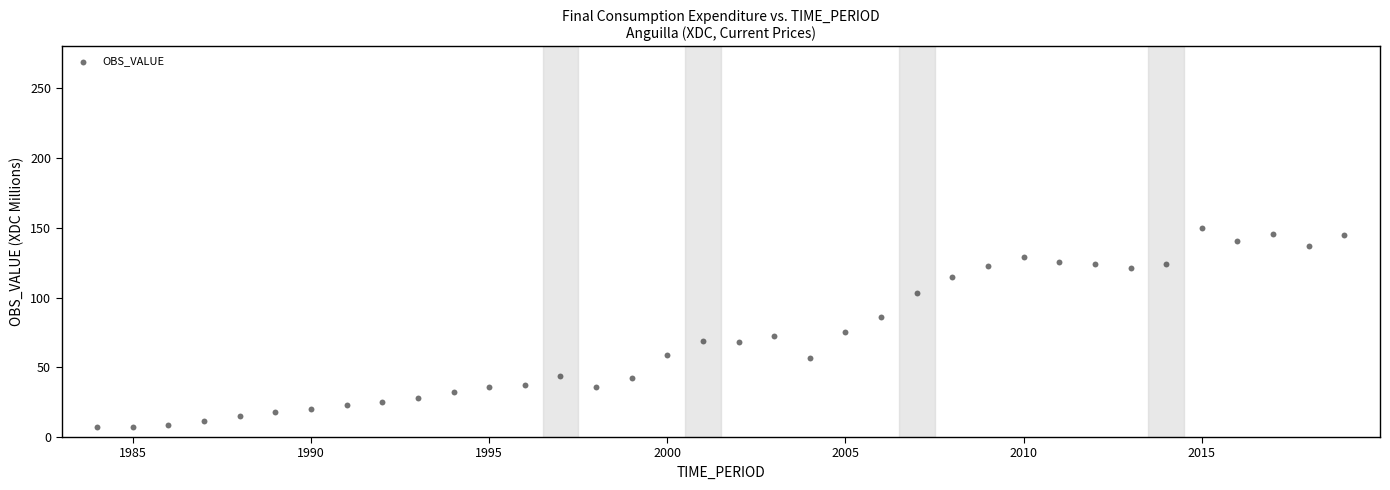

What is the range of X values (max minus min)?

35.0